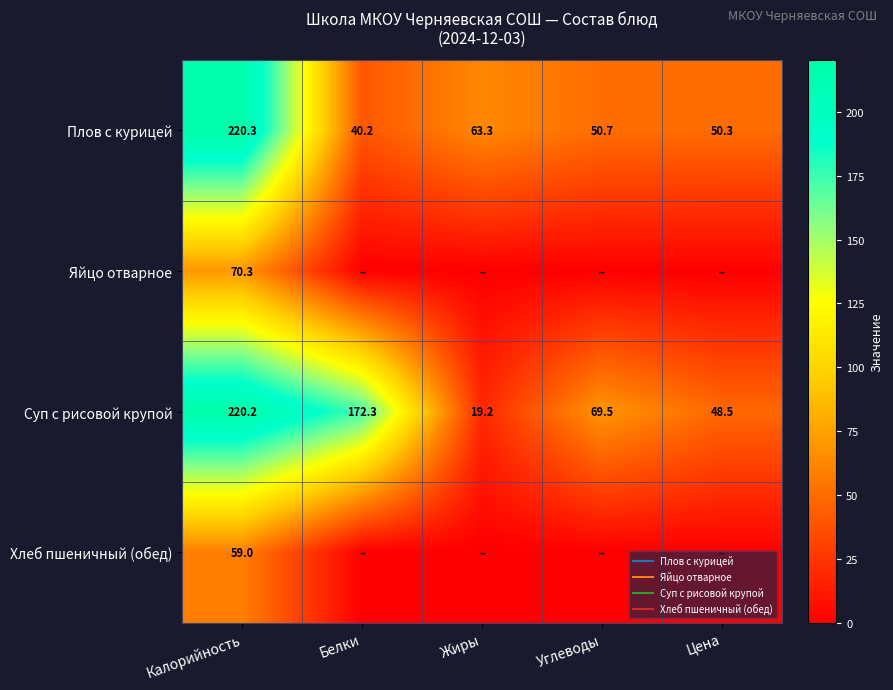

True or false: Хлеб пшеничный (обед) has a value of 22.1 at Калорийность.

False